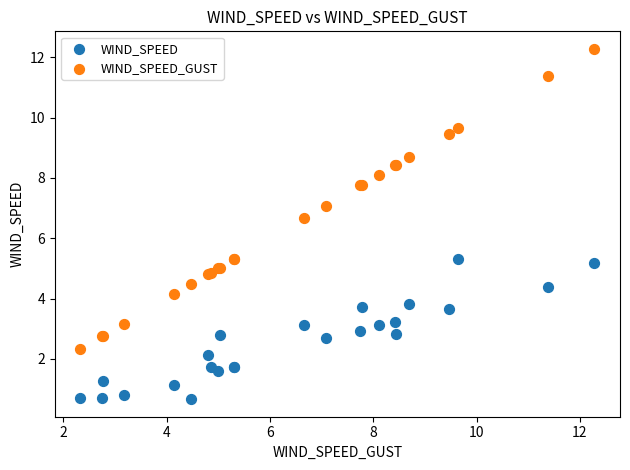

What are all the series names shown in the legend?

WIND_SPEED, WIND_SPEED_GUST